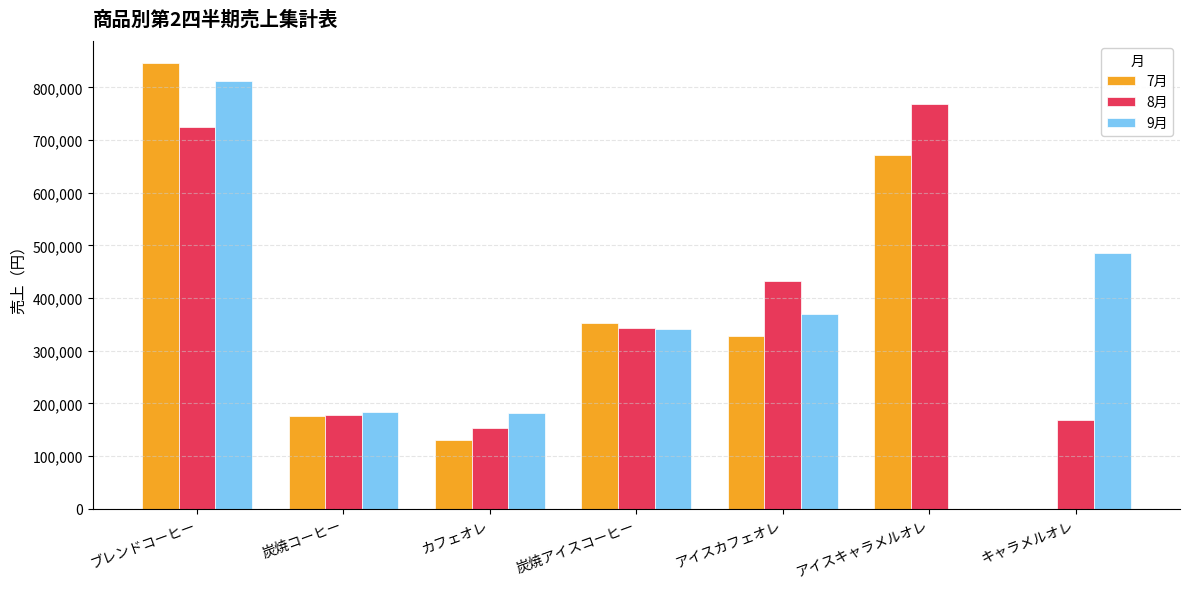

Which series has the largest range (max minus min)?

7月